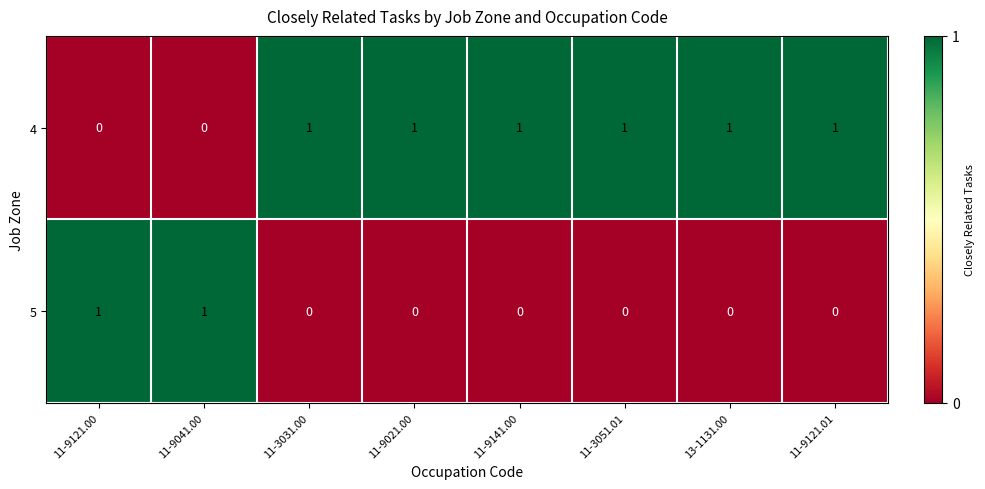

Rank the series at 11-3051.01 from highest to lowest value.

4, 5